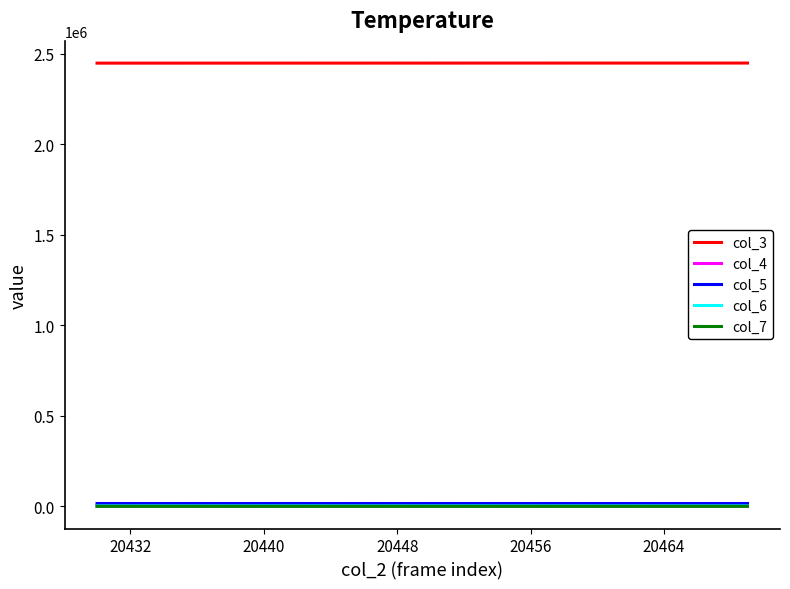

True or false: col_3 and col_5 cross at least once.

False